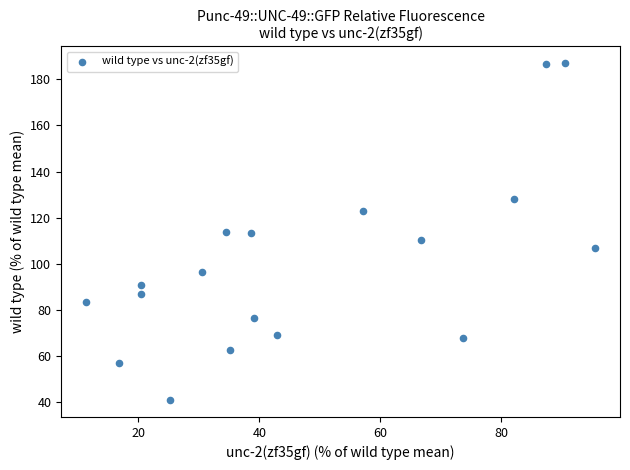

What is the range of X values (max minus min)?

83.9